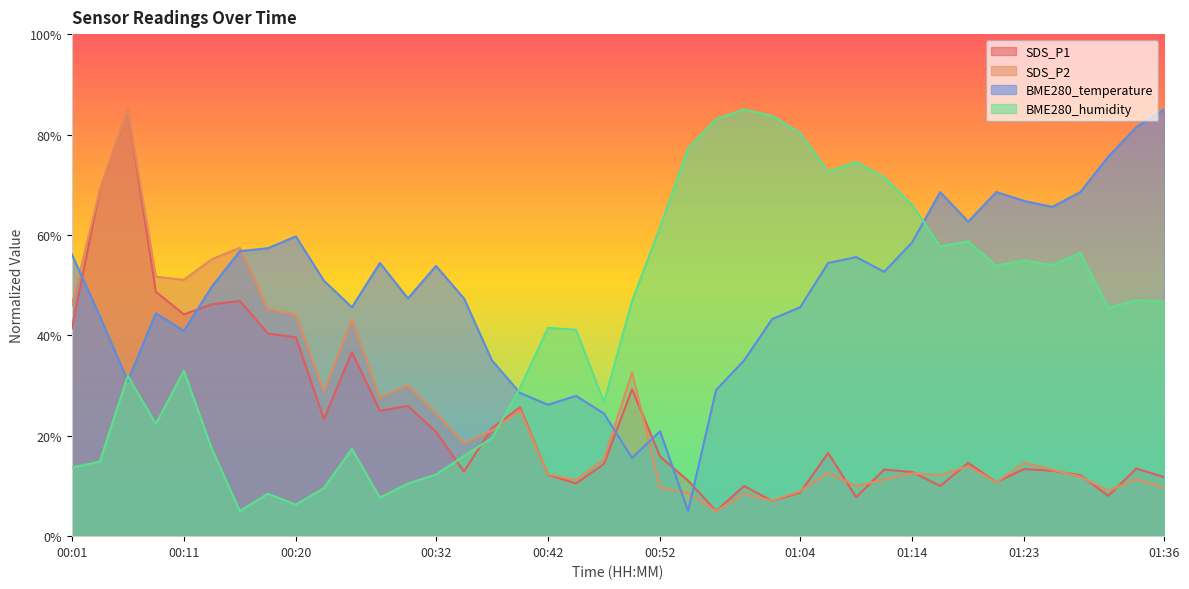

What is the label of the 26th point from the left?

01:02